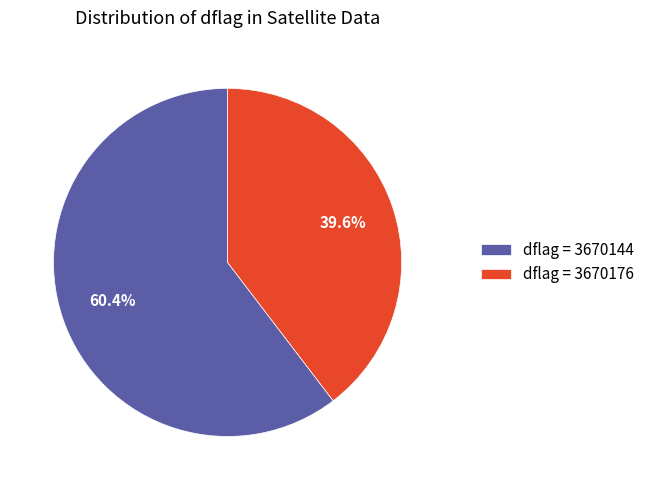

Is there a majority slice in this chart?

Yes